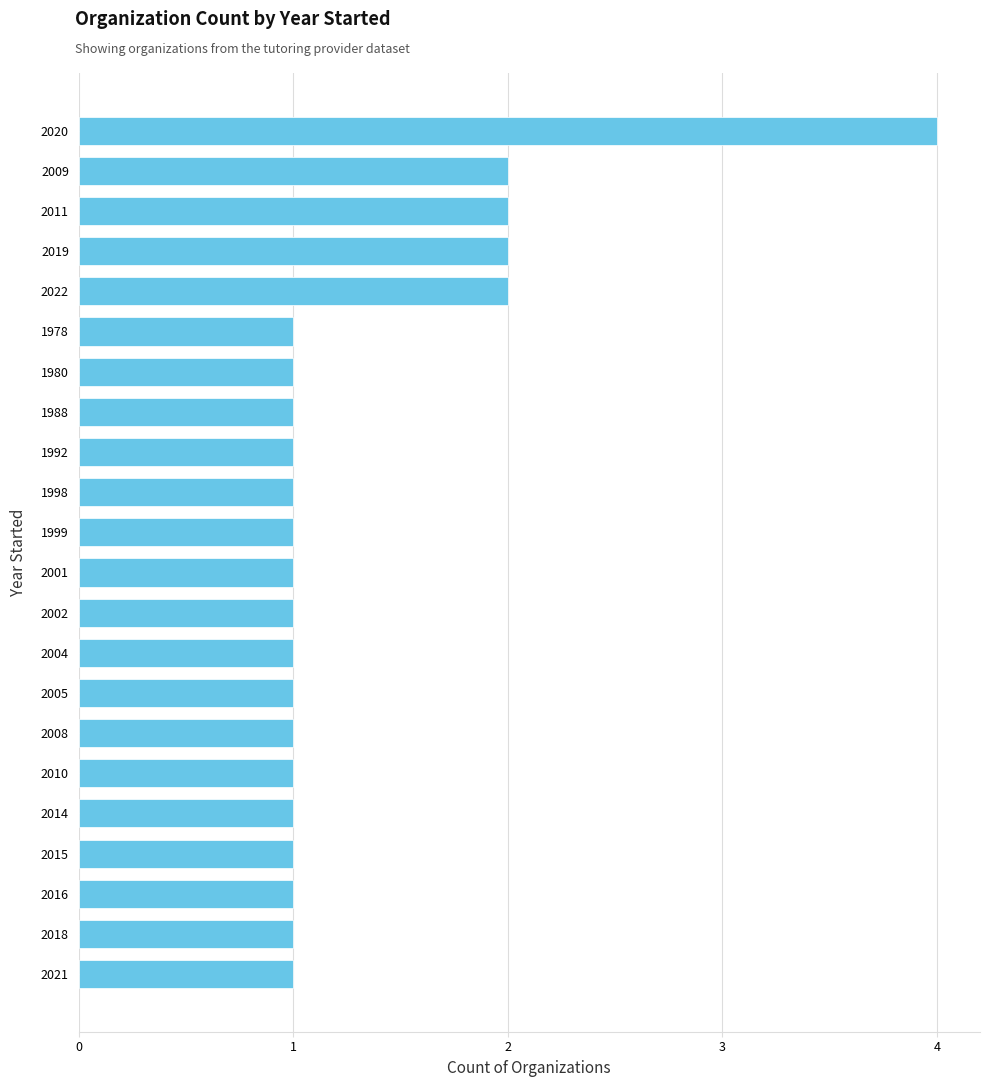

What is the difference between the maximum and second lowest values?

3